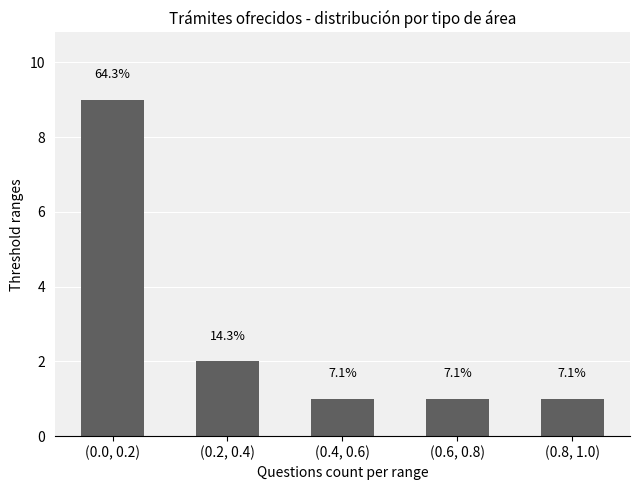

Count the values in the range 1 to 2.

4